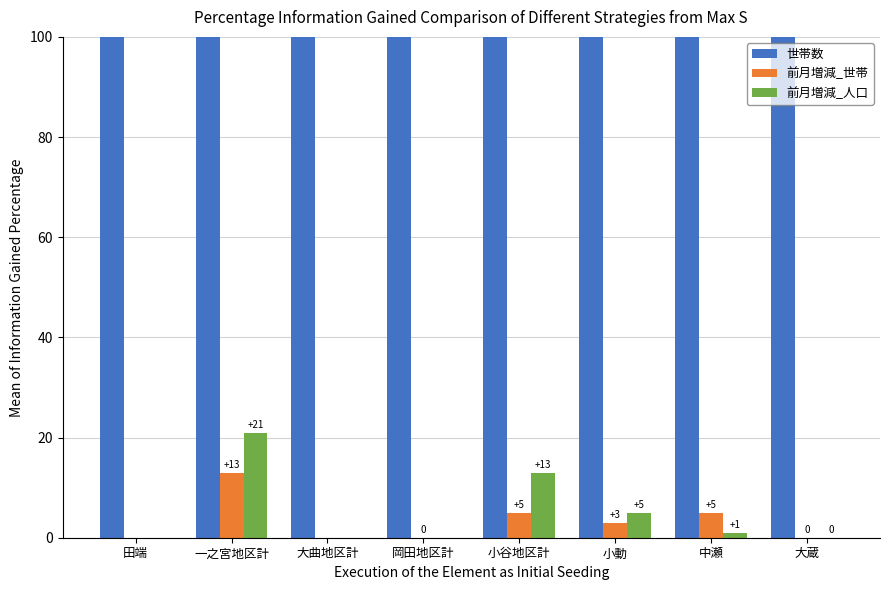

What is the maximum value for 前月増減_世帯?

13